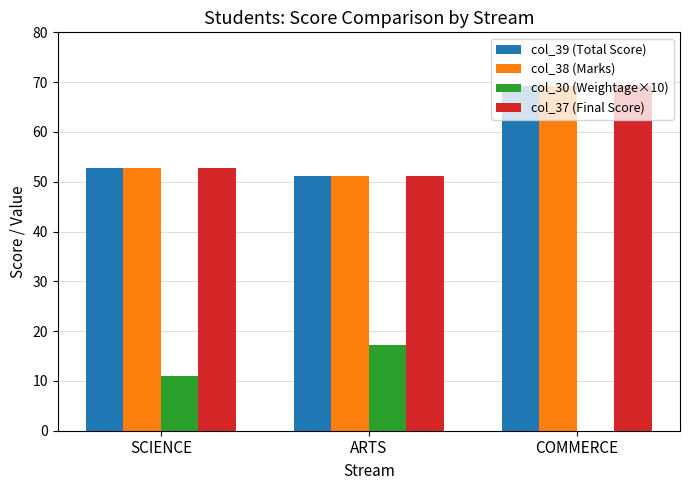

Reading left to right, what are all the values shown in this chart?

col_39 (Total Score): SCIENCE=52.8	ARTS=51.1	COMMERCE=69.2
col_38 (Marks): SCIENCE=52.8	ARTS=51.1	COMMERCE=69.2
col_30 (Weightage×10): SCIENCE=10.9	ARTS=17.3	COMMERCE=0.0
col_37 (Final Score): SCIENCE=52.8	ARTS=51.1	COMMERCE=69.2